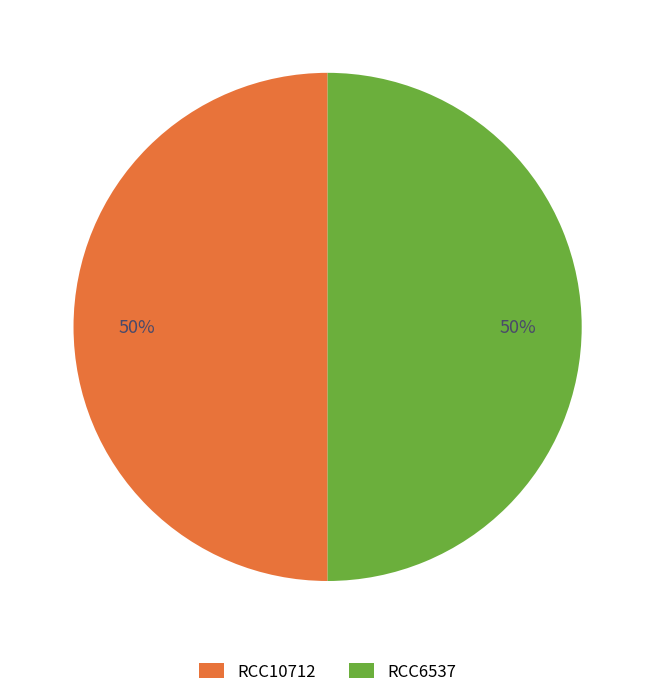

How many slices are in this pie chart?

2